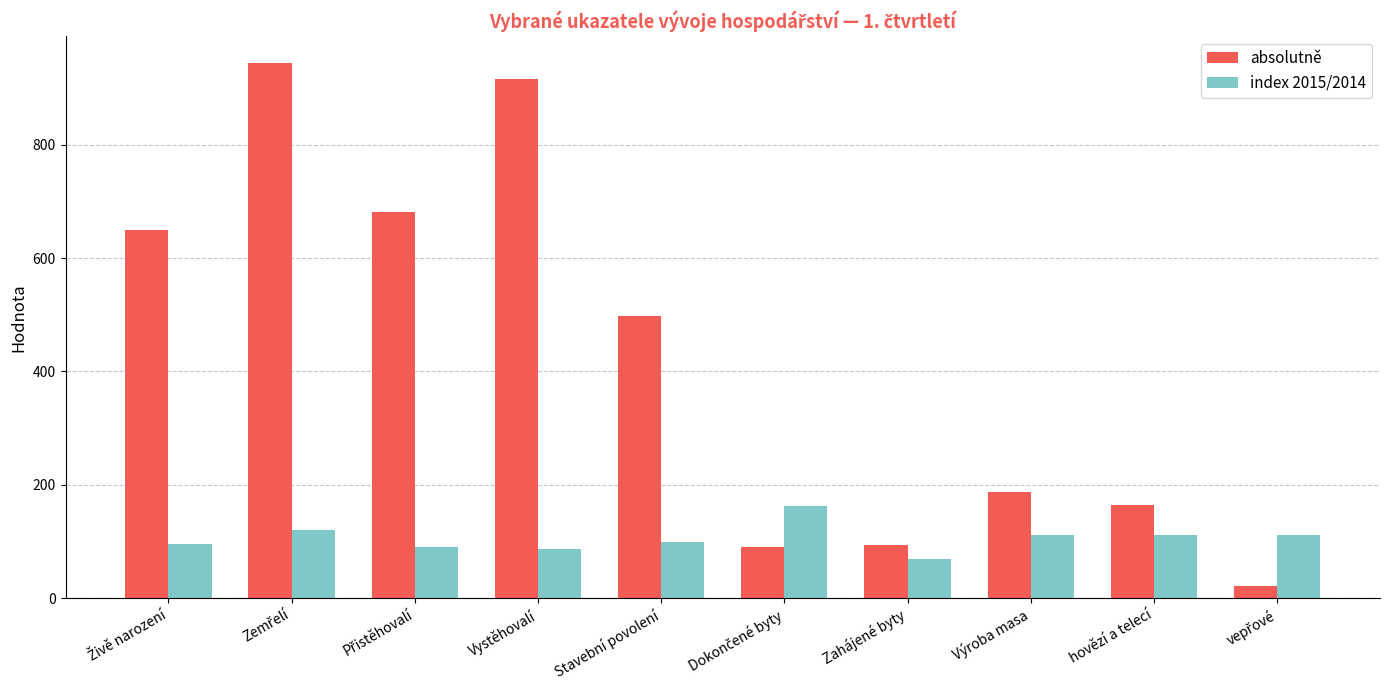

At which label is absolutně closest to 483?

Stavební povolení